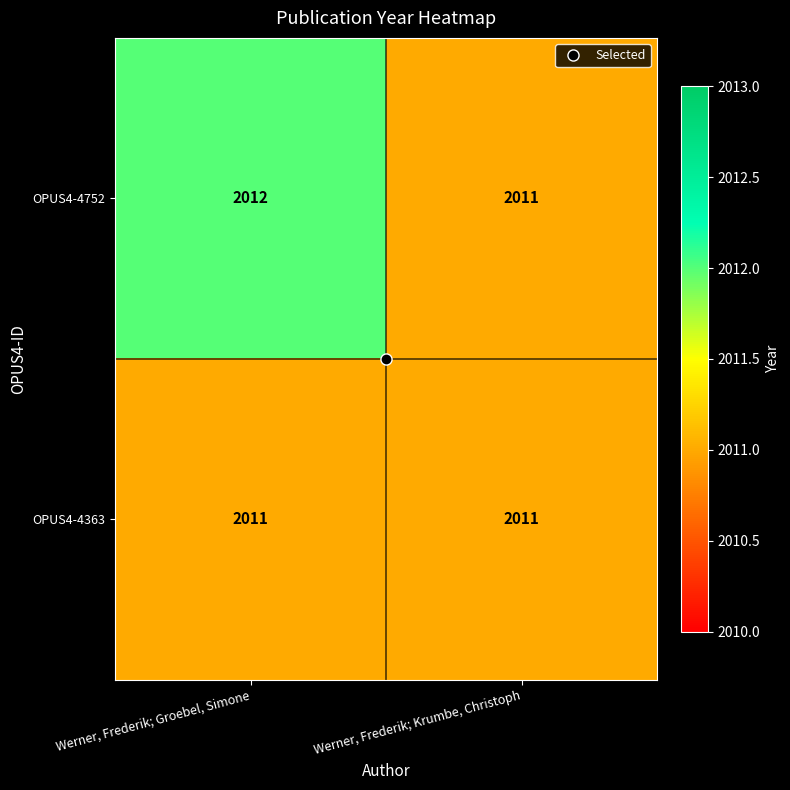

What is the sum of all OPUS4-4363 values?

4022